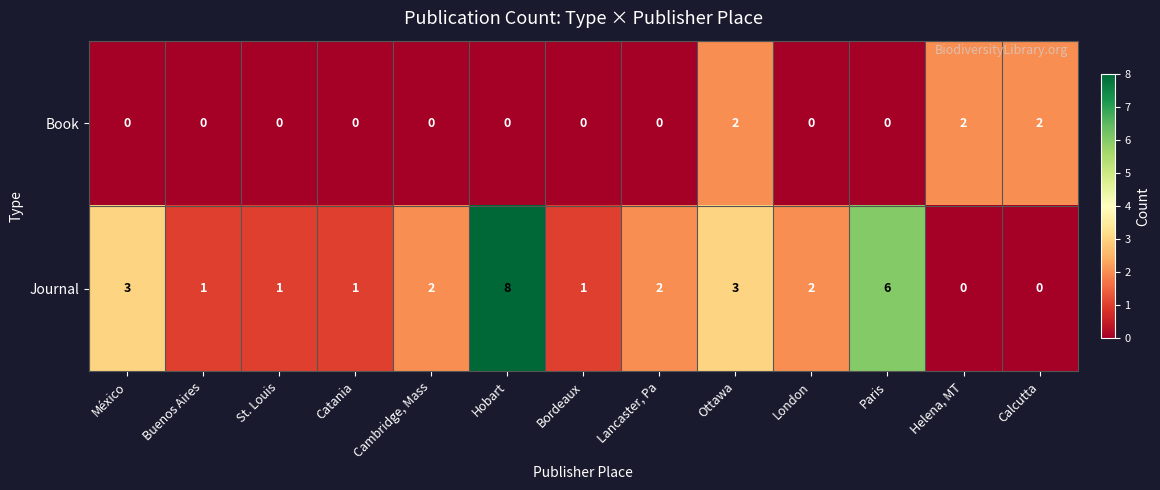

Which label corresponds to the largest value in the chart?

Hobart